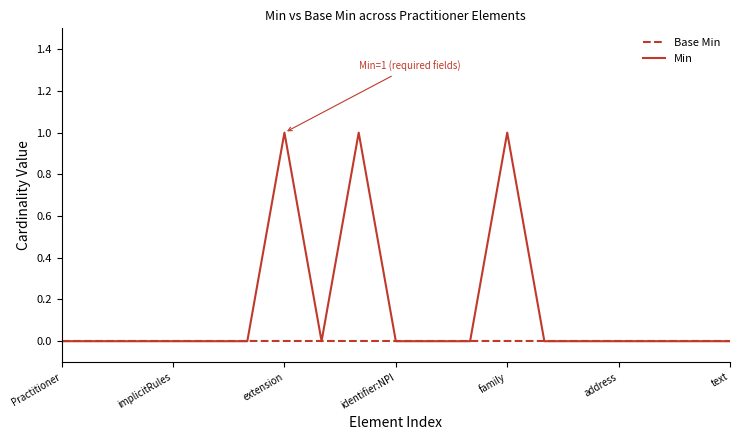

List the series in order of their overall mean, highest first.

Min, Base Min